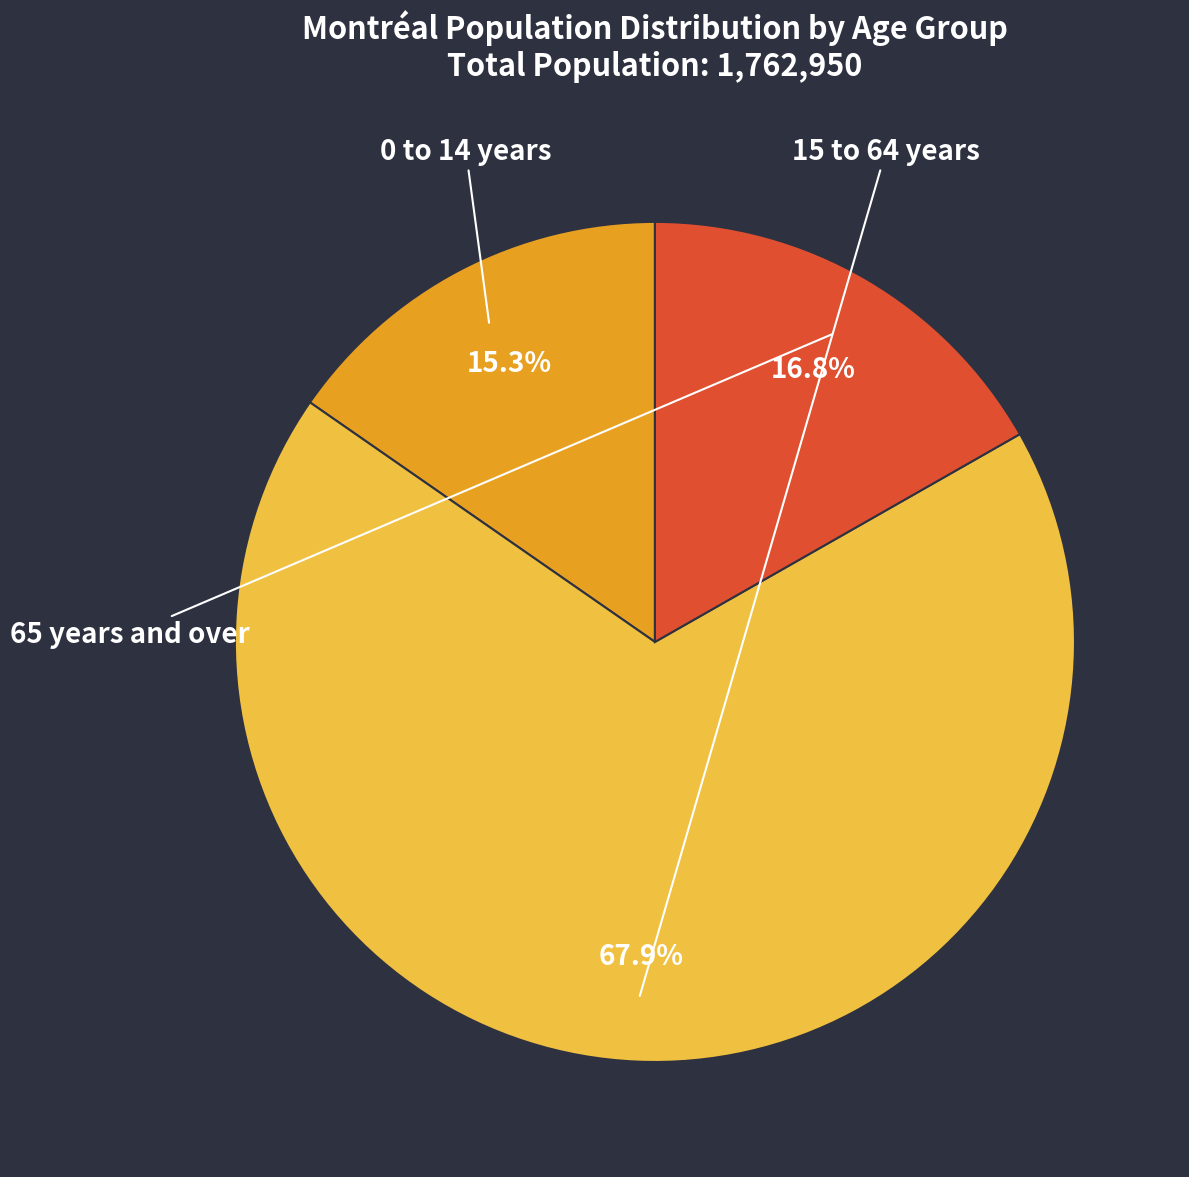

The 65 years and over slice represents 24% of the pie. True or false?

False